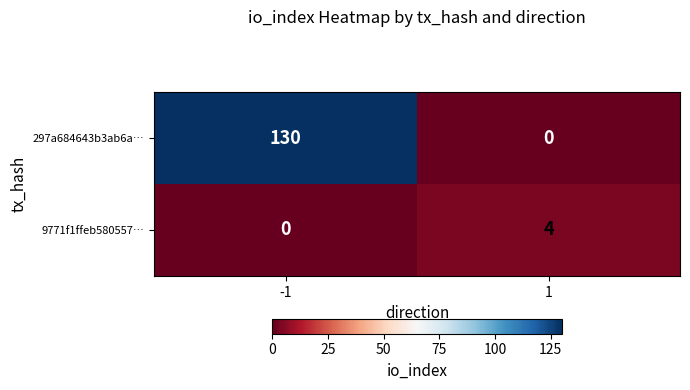

List the series in order of their peak value, highest first.

297a684643b3ab6a…, 9771f1ffeb580557…